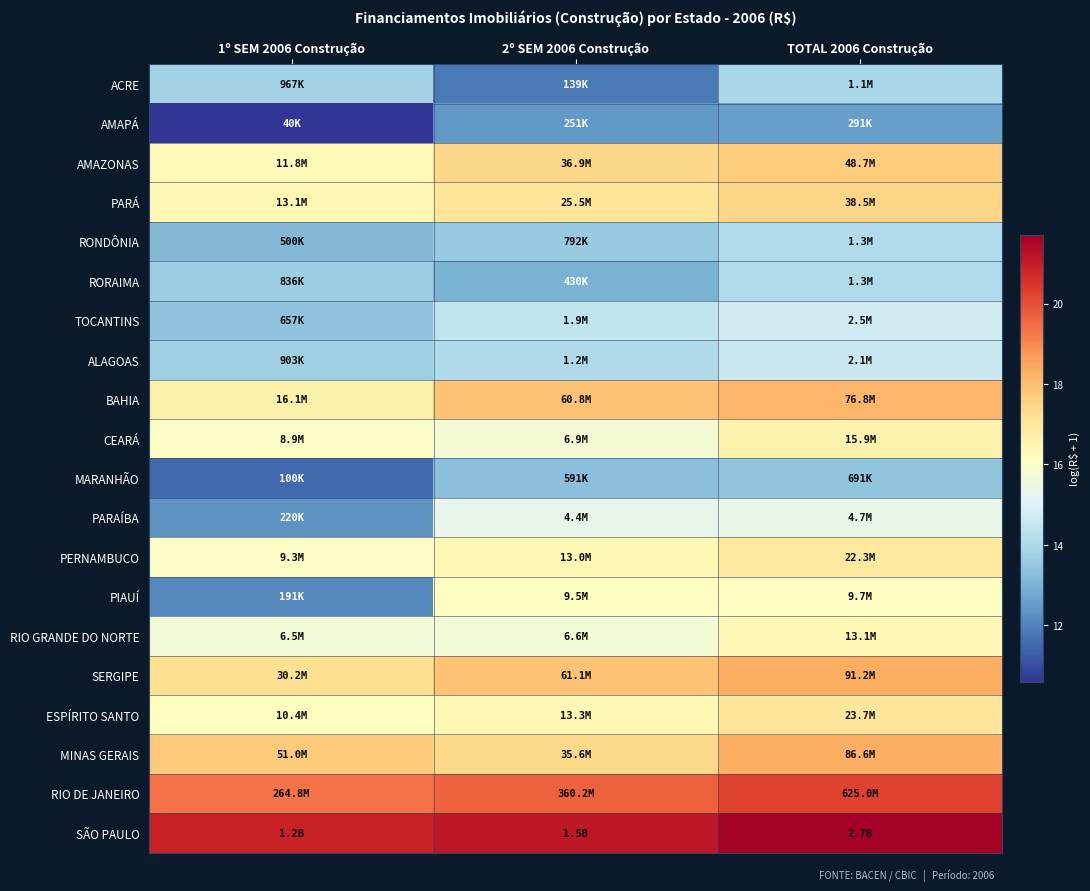

What is the spread (max minus min) of values at 1º SEM 2006 Construção?

10.3